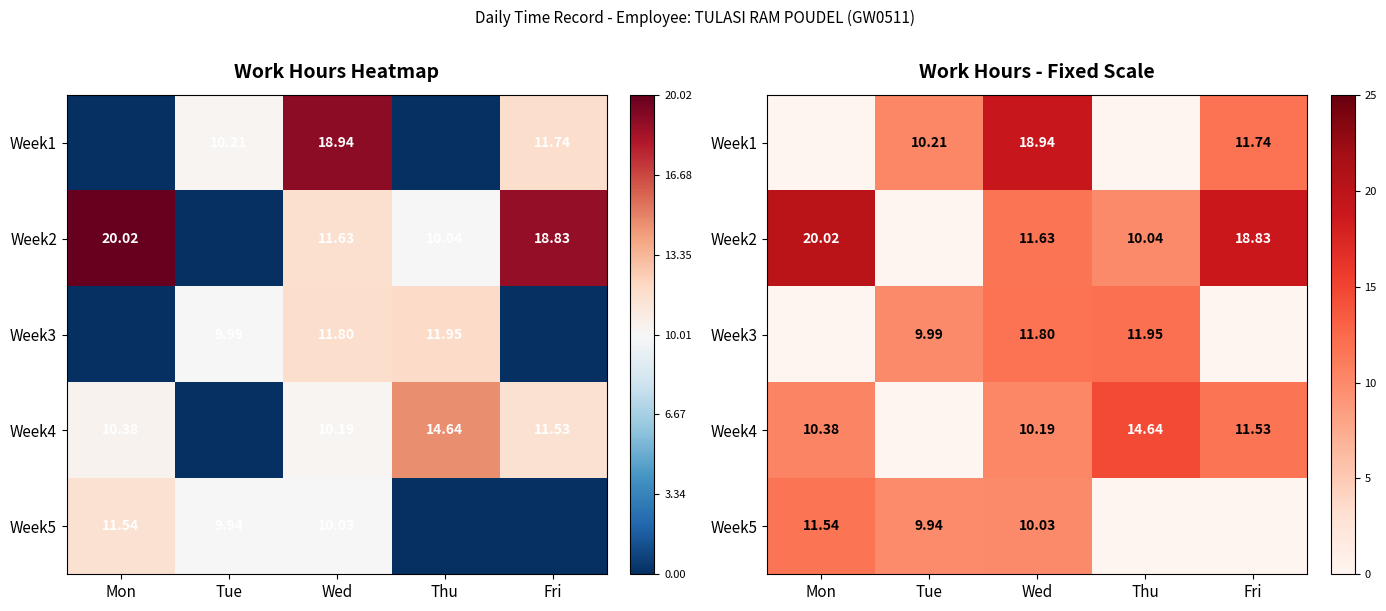

At which label is Week4 closest to 7?

Wed